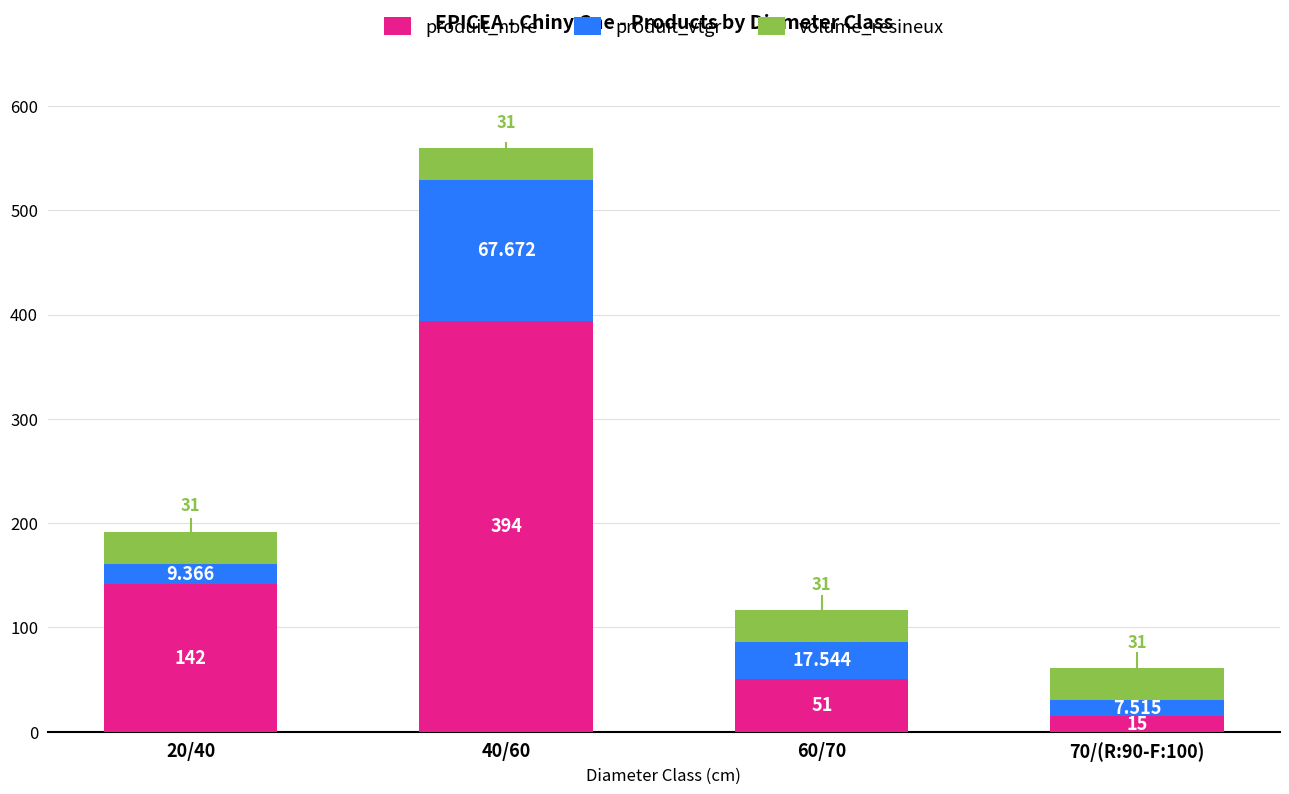

Are the bars grouped side by side (vs. stacked)?

No